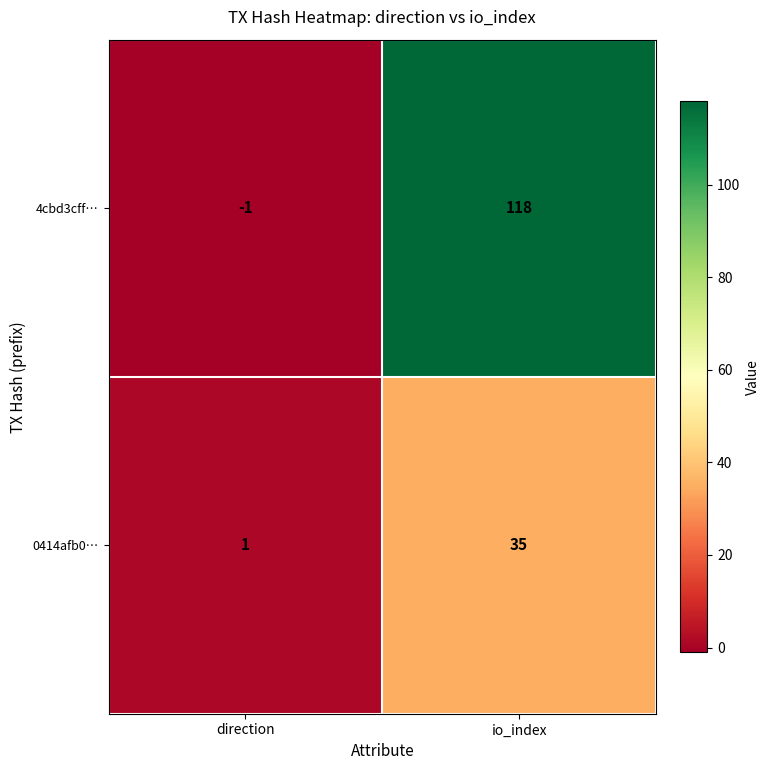

Is it true that 0414afb0… equals 35 at io_index?

True